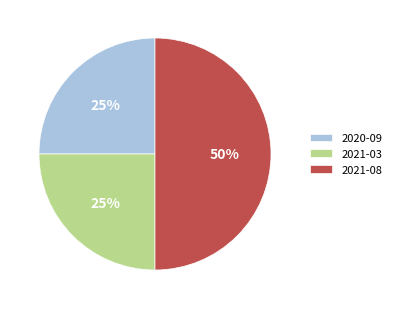

What is the largest slice in the pie chart?

2021-08